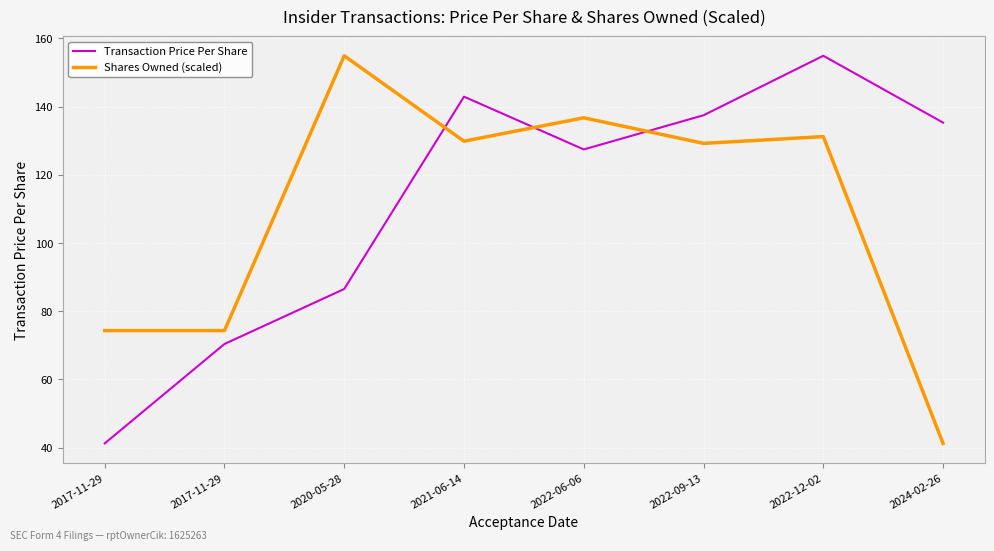

At which category is the sum across all series the highest?

2022-12-02